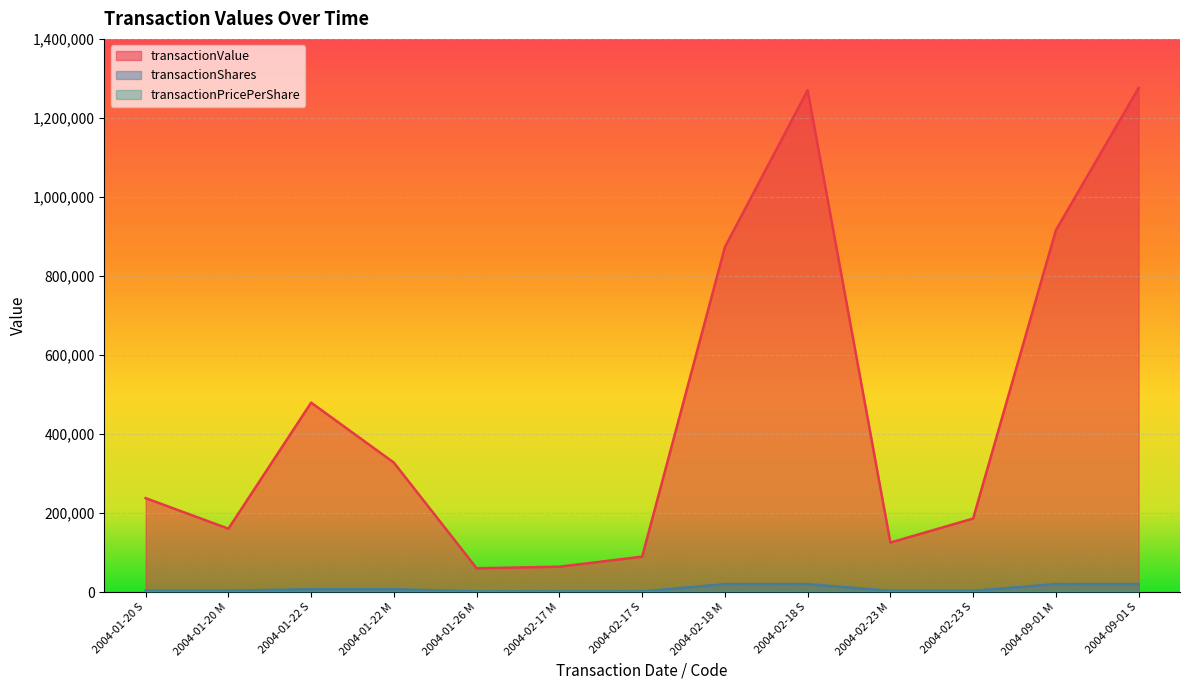

True or false: transactionPricePerShare has a value of 18.1 at 2004-01-26 M.

False